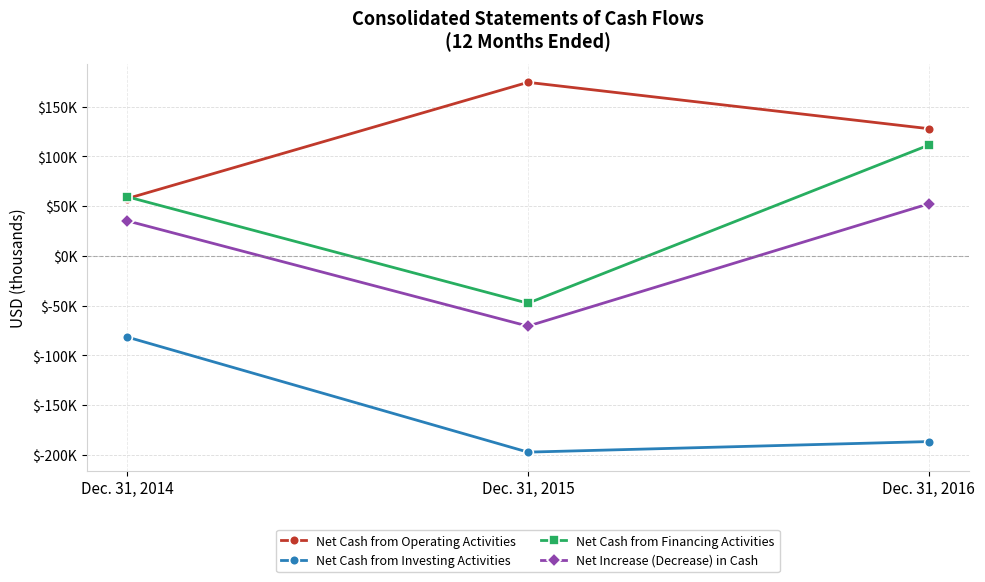

What are all the series names shown in the legend?

Net Cash from Operating Activities, Net Cash from Investing Activities, Net Cash from Financing Activities, Net Increase (Decrease) in Cash